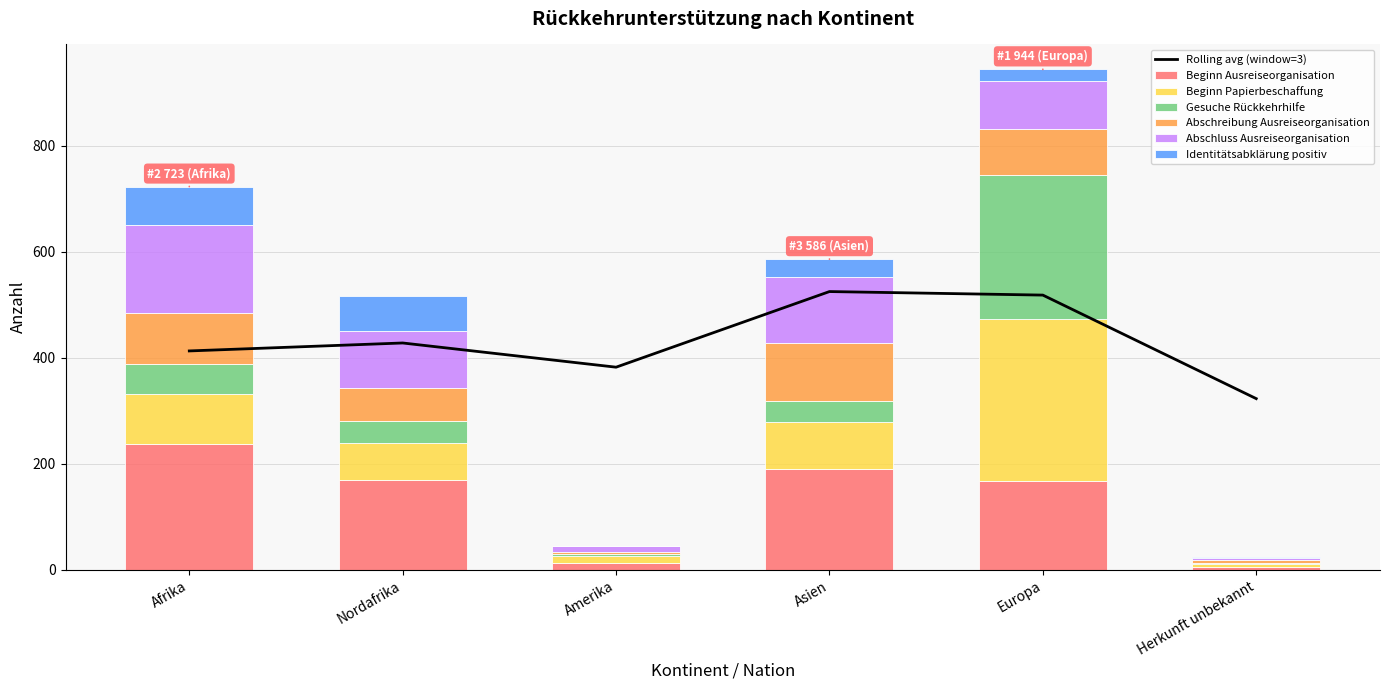

What is the maximum value for Gesuche Rückkehrhilfe?

272